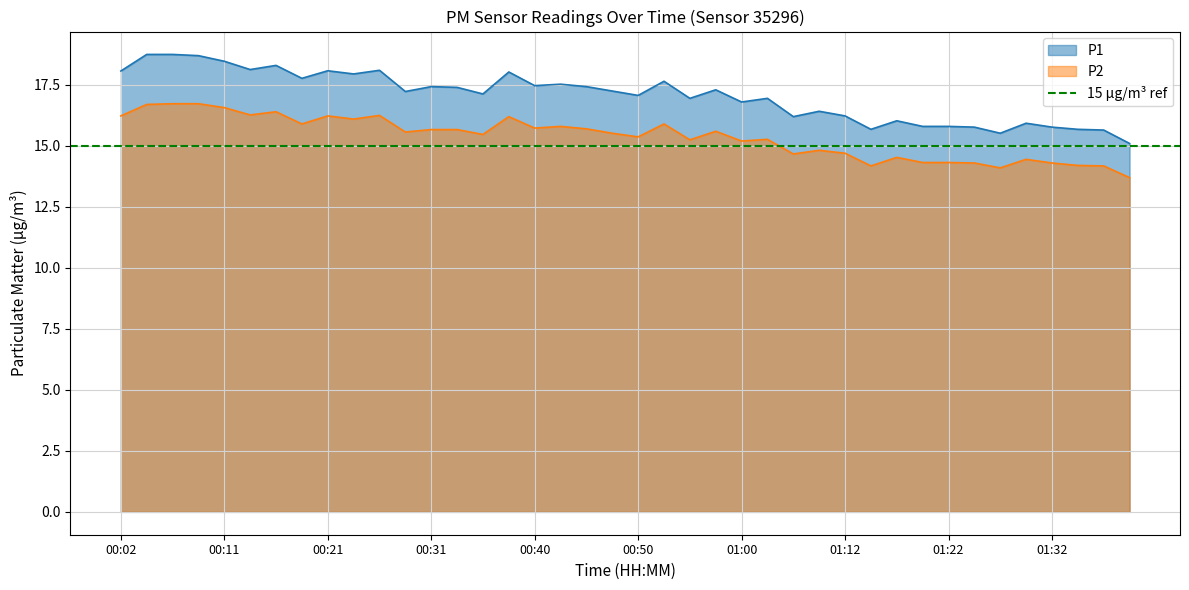

True or false: P2 and P1 cross at least once.

False